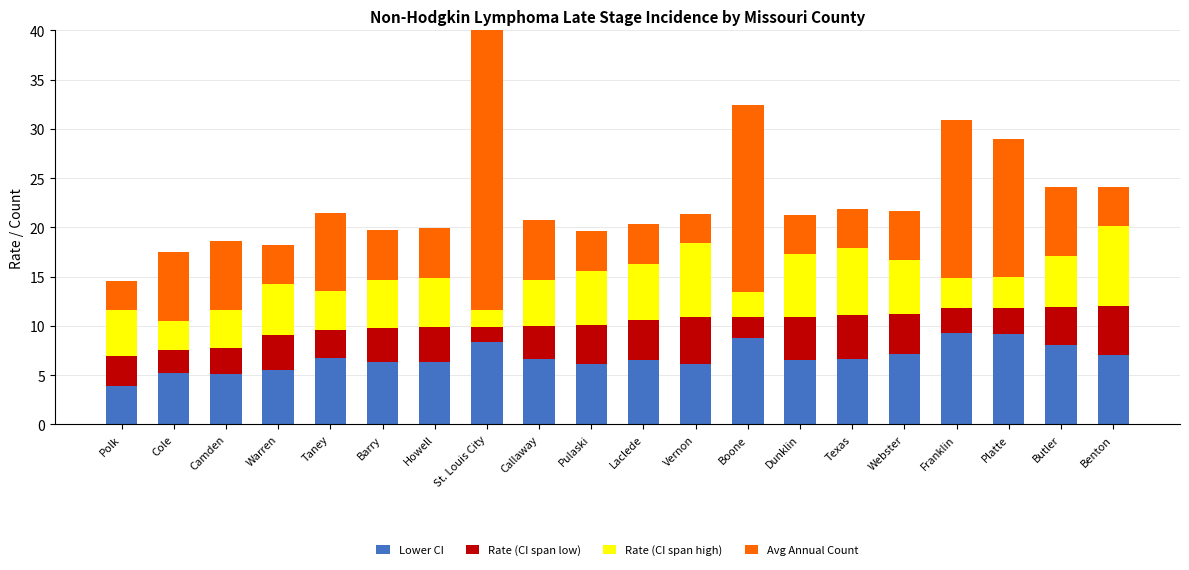

Reading left to right, what are all the values shown in this chart?

Lower CI: Polk=3.9	Cole=5.2	Camden=5.1	Warren=5.5	Taney=6.7	Barry=6.3	Howell=6.3	St. Louis City=8.4	Callaway=6.6	Pulaski=6.1	Laclede=6.5	Vernon=6.1	Boone=8.8	Dunklin=6.5	Texas=6.6	Webster=7.1	Franklin=9.3	Platte=9.2	Butler=8.1	Benton=7.0
Rate (CI span low): Polk=3.0	Cole=2.3	Camden=2.6	Warren=3.6	Taney=2.9	Barry=3.5	Howell=3.6	St. Louis City=1.5	Callaway=3.4	Pulaski=4.0	Laclede=4.1	Vernon=4.8	Boone=2.1	Dunklin=4.4	Texas=4.5	Webster=4.1	Franklin=2.5	Platte=2.6	Butler=3.8	Benton=5.0
Rate (CI span high): Polk=4.7	Cole=3.0	Camden=3.9	Warren=5.1	Taney=3.9	Barry=4.9	Howell=5.0	St. Louis City=1.7	Callaway=4.7	Pulaski=5.5	Laclede=5.7	Vernon=7.5	Boone=2.5	Dunklin=6.4	Texas=6.8	Webster=5.5	Franklin=3.1	Platte=3.2	Butler=5.2	Benton=8.1
Avg Annual Count: Polk=3.0	Cole=7.0	Camden=7.0	Warren=4.0	Taney=8.0	Barry=5.0	Howell=5.0	St. Louis City=34.0	Callaway=6.0	Pulaski=4.0	Laclede=4.0	Vernon=3.0	Boone=19.0	Dunklin=4.0	Texas=4.0	Webster=5.0	Franklin=16.0	Platte=14.0	Butler=7.0	Benton=4.0